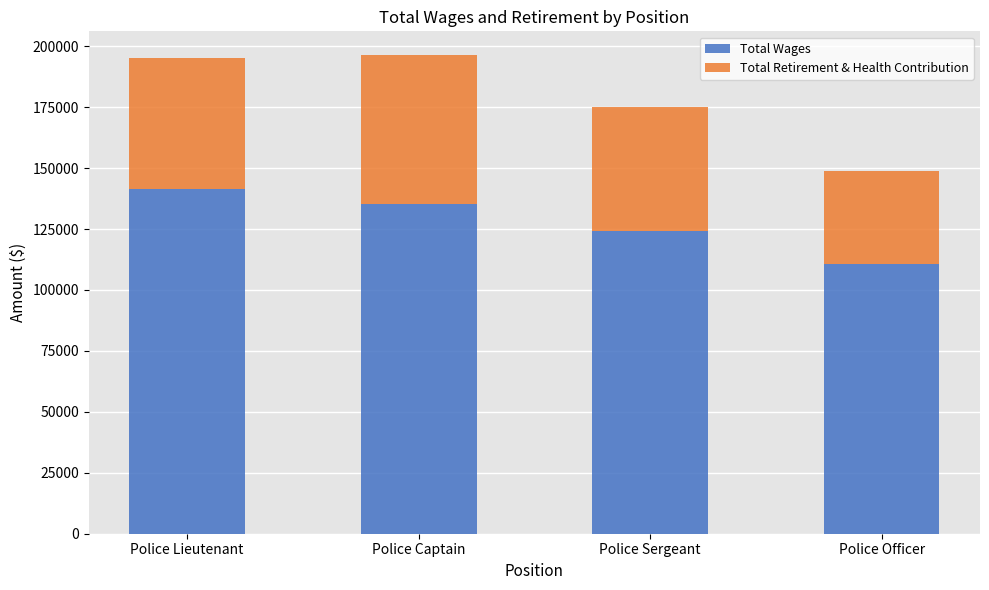

What is the difference between the Total Wages values at Police Officer and Police Captain?

24850